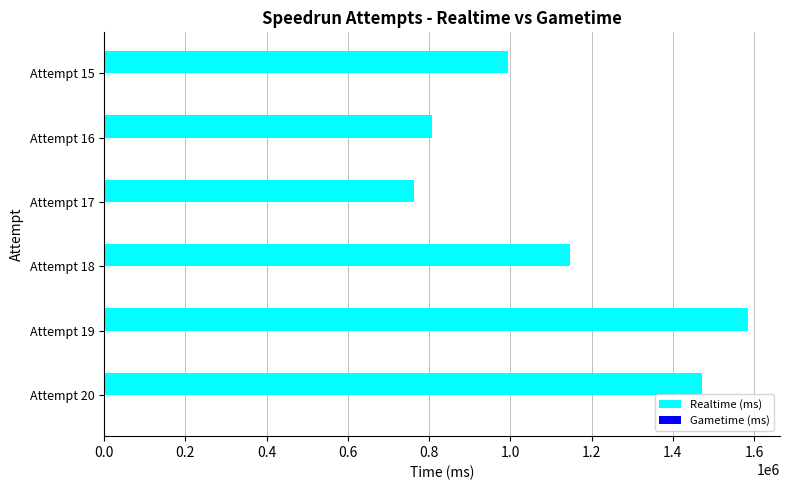

The value at Attempt 16 is 1243504. True or false?

False